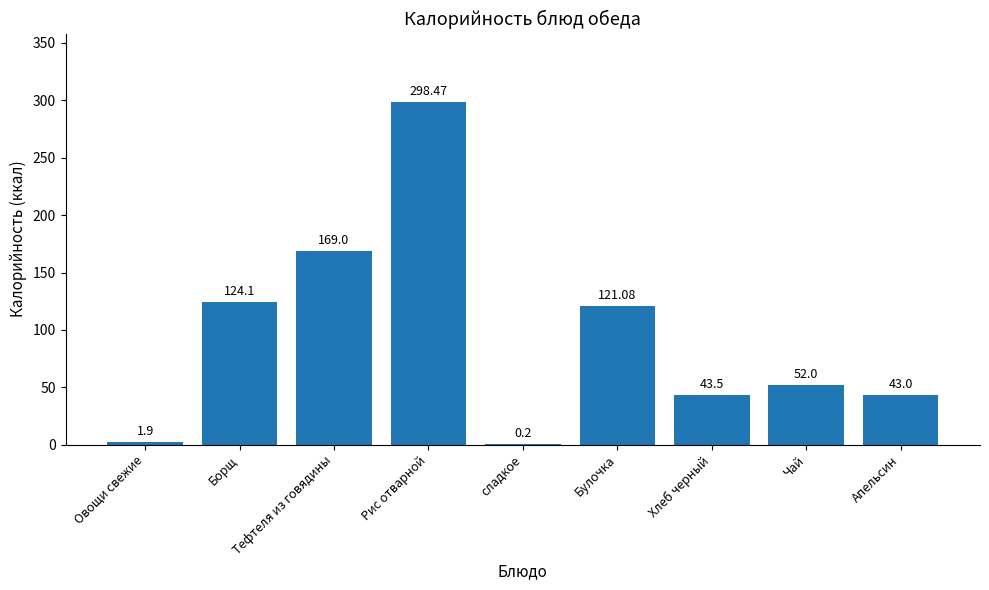

What is the sum of the values at Борщ and Хлеб черный?

167.6